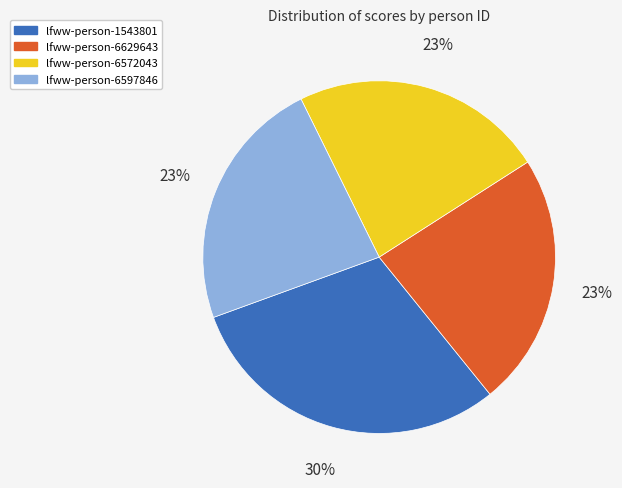

What is the ratio of the value at lfww-person-1543801 to the value at lfww-person-6629643?

1.3